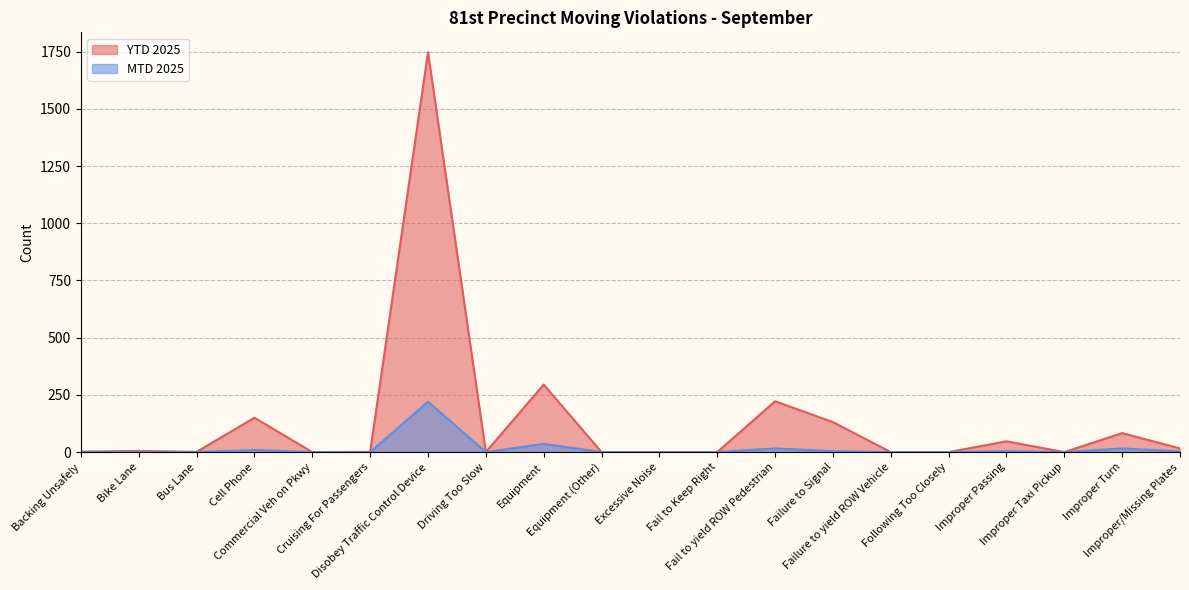

What is the greatest value displayed?

1747